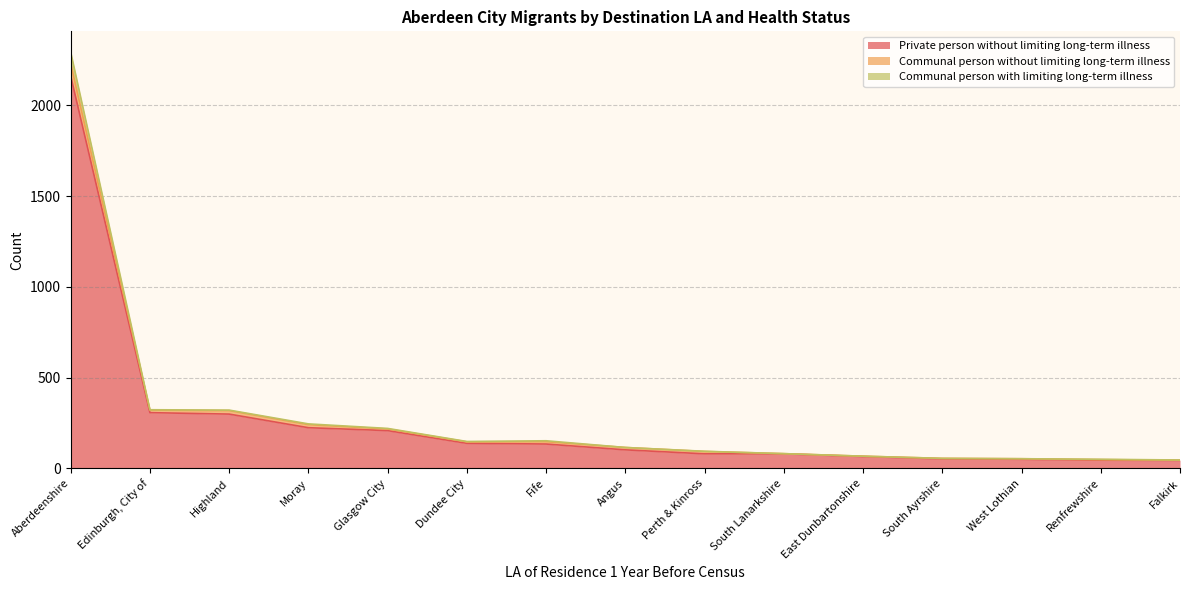

The value of Private person without limiting long-term illness at Aberdeenshire is 672. True or false?

False